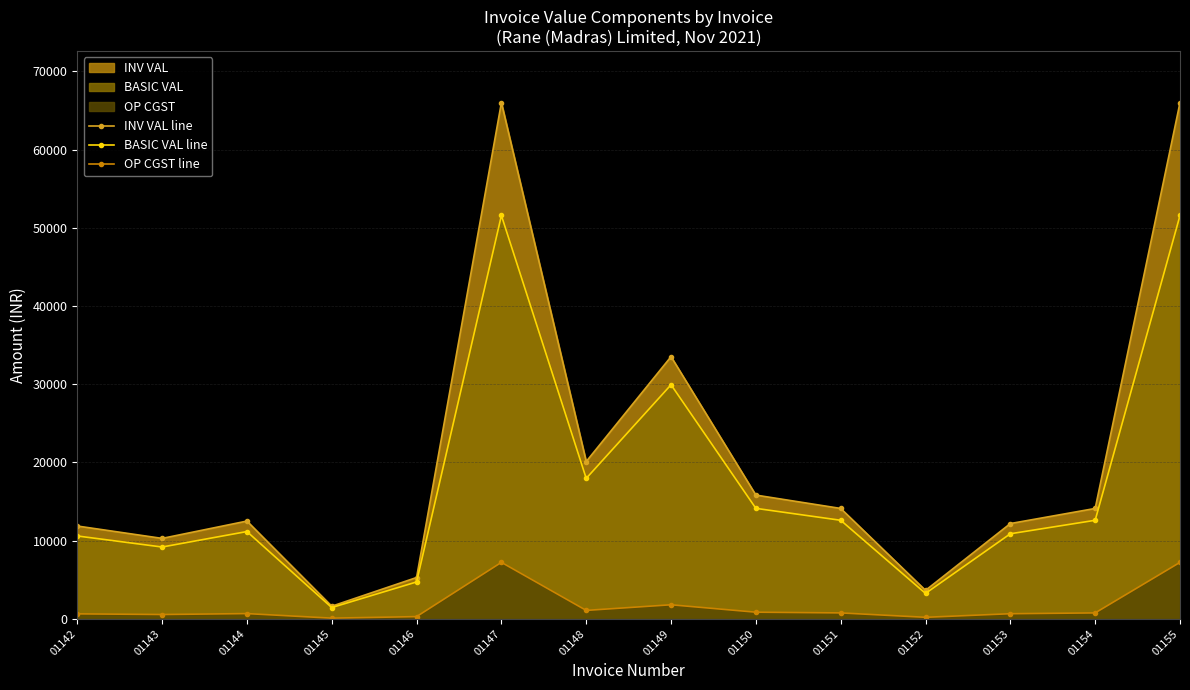

Rank the series by their average value, from lowest to highest.

OP CGST line, BASIC VAL line, INV VAL line